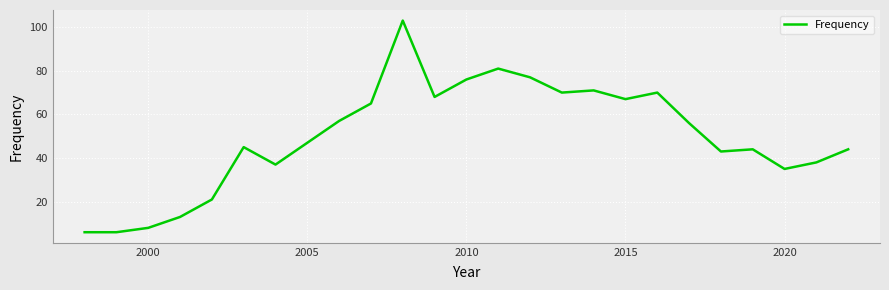

What is the smallest value displayed?

6